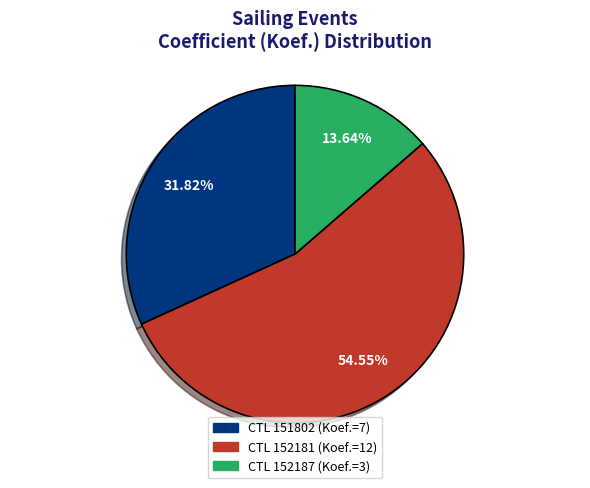

Is there any slice that represents more than half of the pie?

Yes